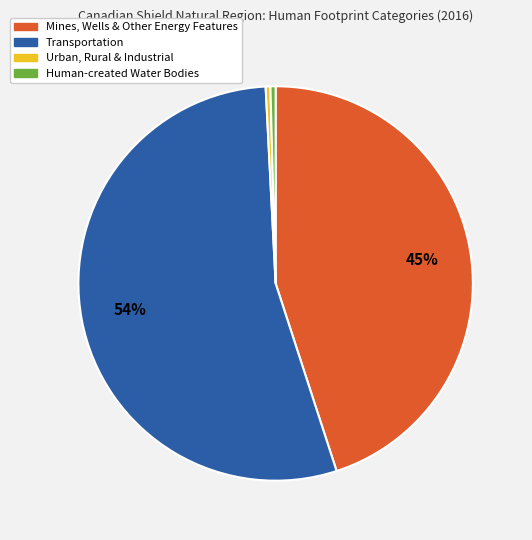

Combined, do Mines, Wells & Other Energy Features and Human-created Water Bodies account for over 50%?

No